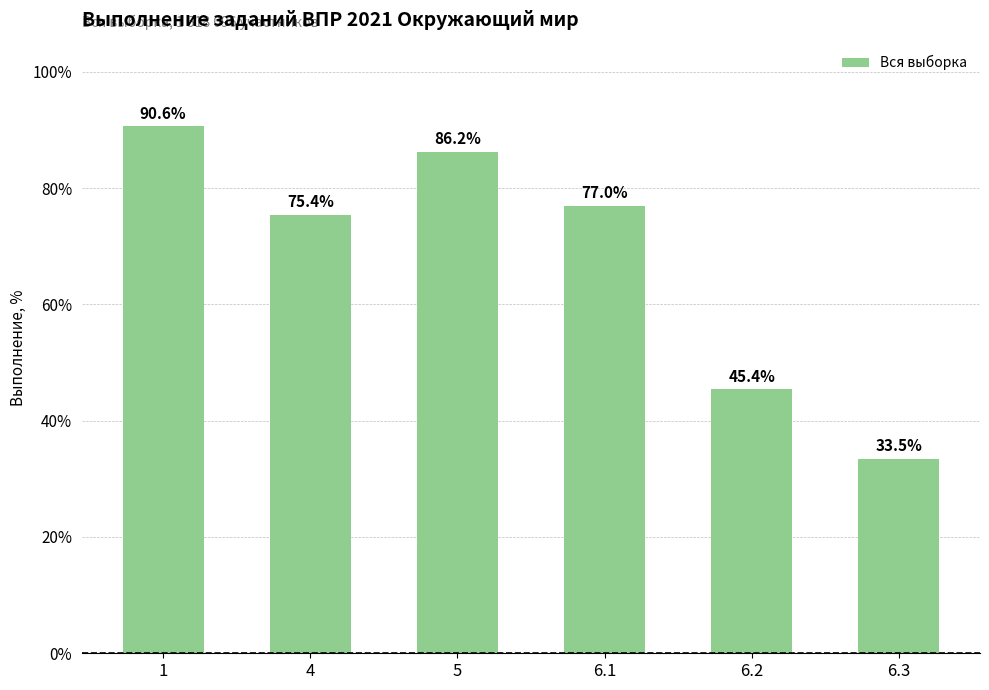

List the labels in order of value, smallest first.

6.3, 6.2, 4, 6.1, 5, 1